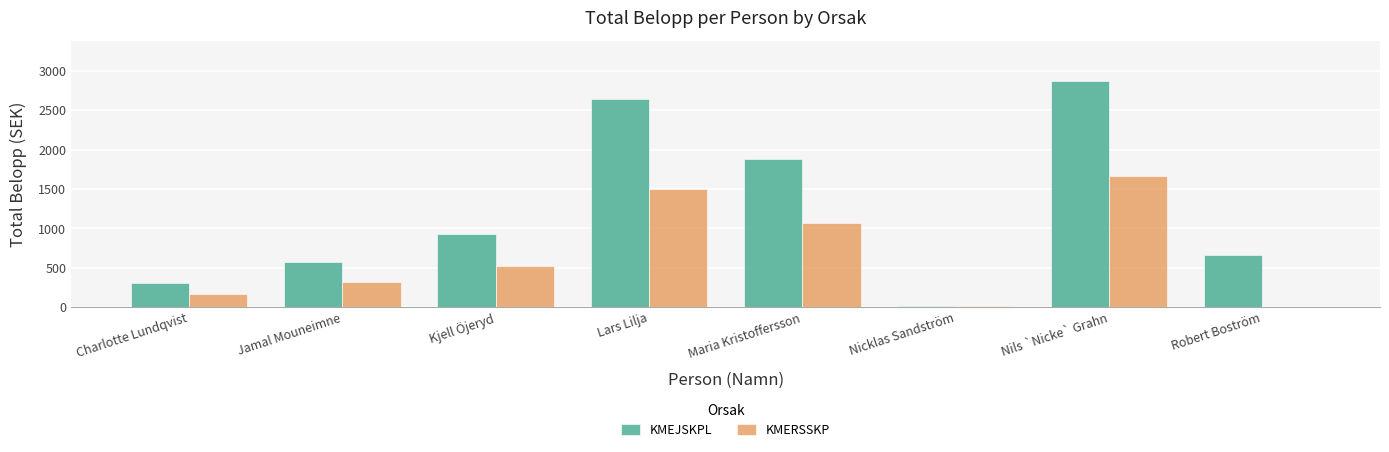

Between Jamal Mouneimne and Maria Kristoffersson, which series saw the biggest shift?

KMEJSKPL